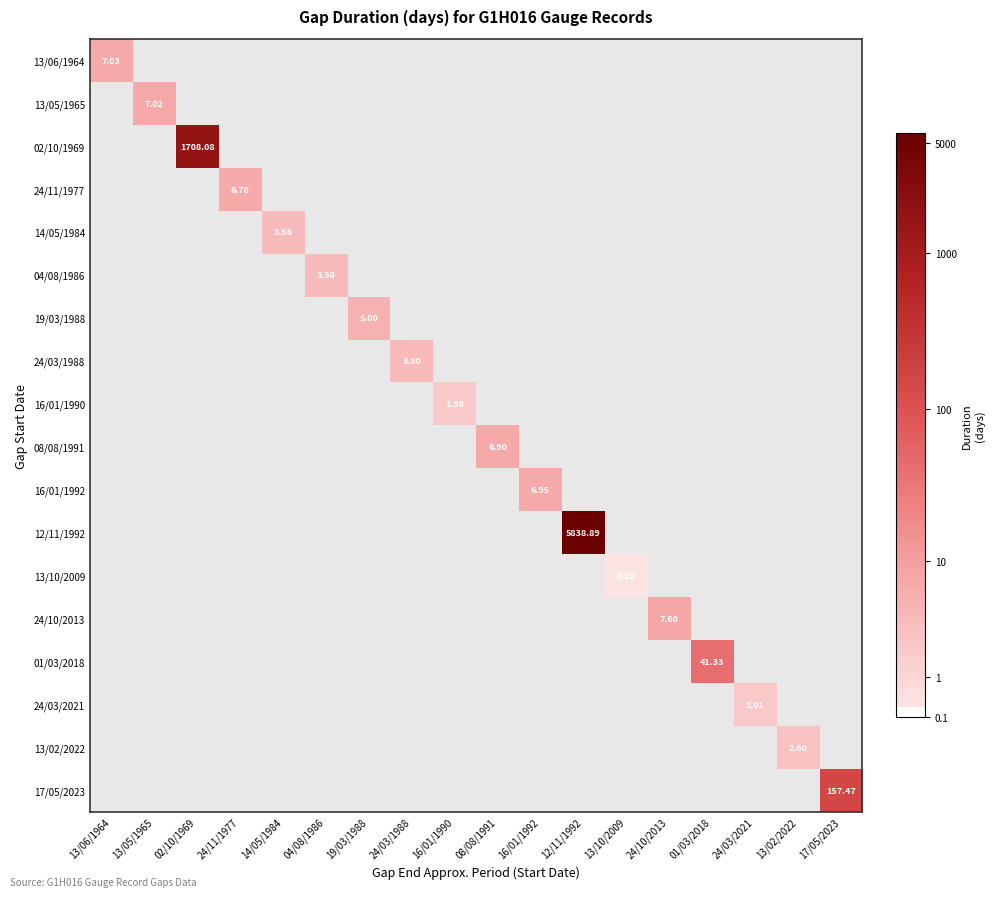

At 08/08/1991, list the series in order from largest to smallest.

13/06/1964, 13/05/1965, 02/10/1969, 24/11/1977, 14/05/1984, 04/08/1986, 19/03/1988, 24/03/1988, 16/01/1990, 08/08/1991, 16/01/1992, 12/11/1992, 13/10/2009, 24/10/2013, 01/03/2018, 24/03/2021, 13/02/2022, 17/05/2023